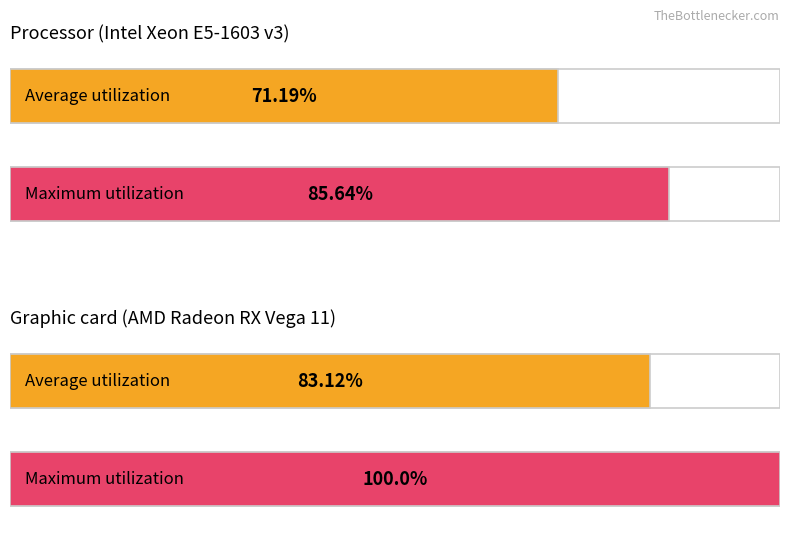

Between 6 and 17, which is larger?

17